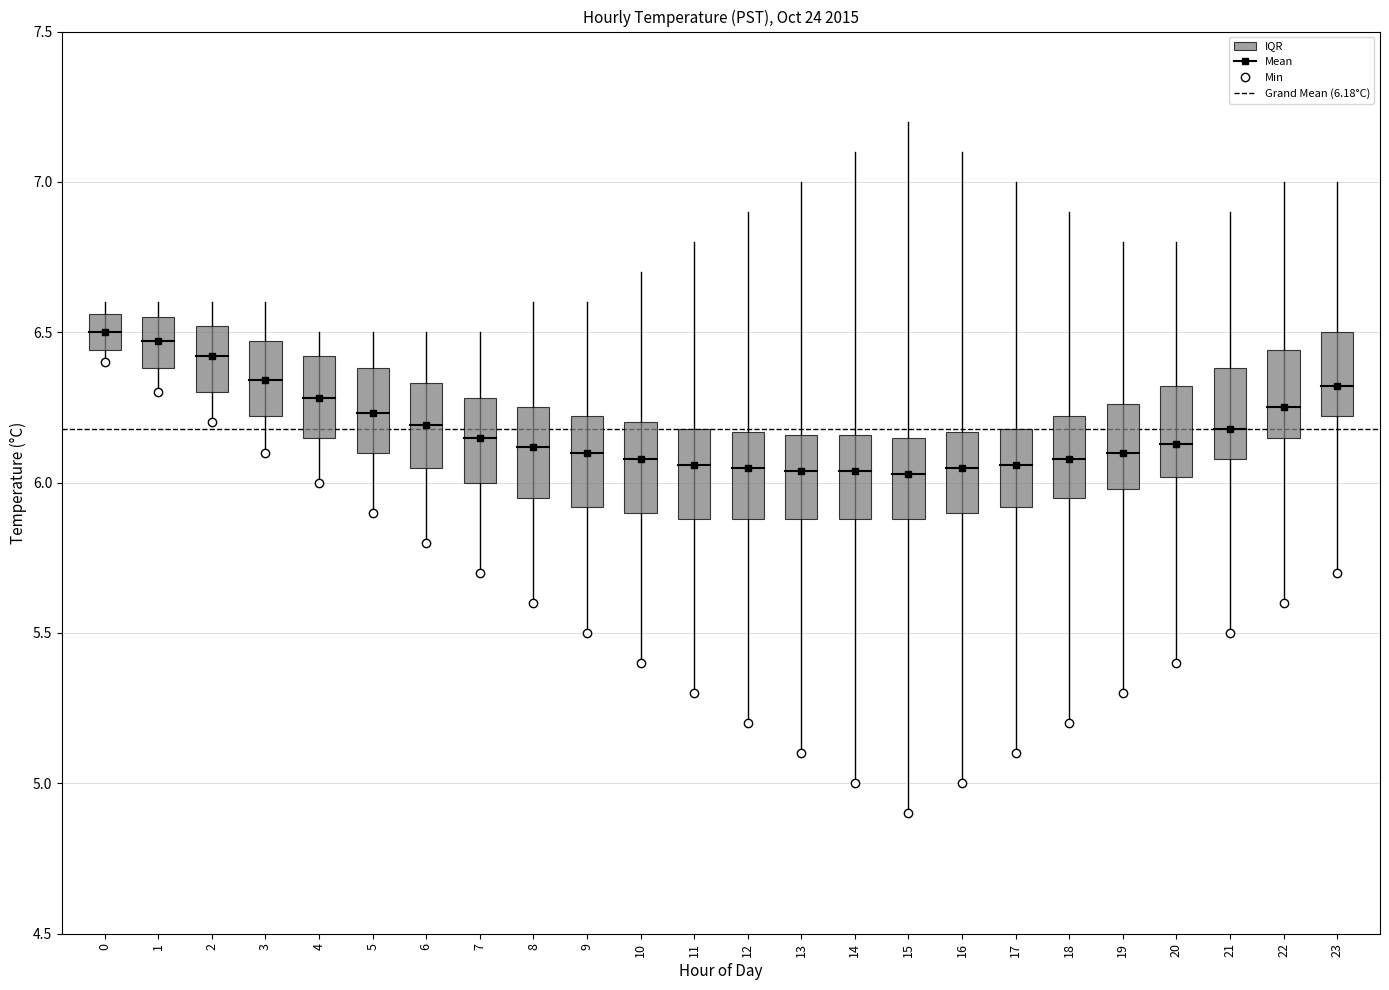

True or false: Mean Temp has more than 1 interior local peaks.

False